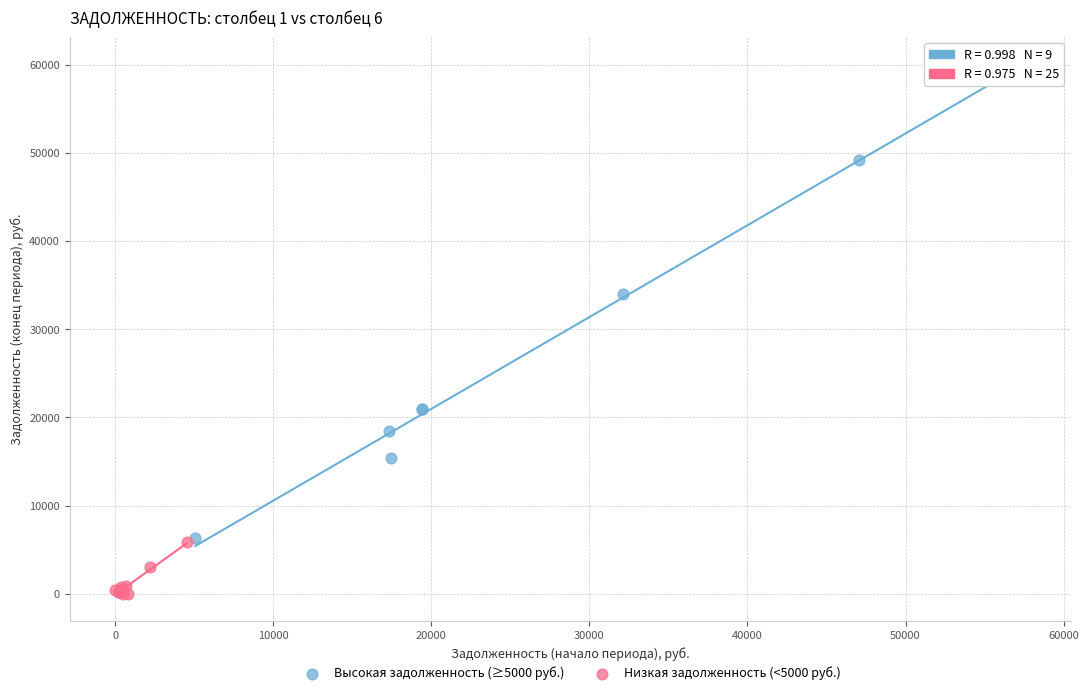

What are all the series names shown in the legend?

Высокая задолженность (≥5000 руб.), Низкая задолженность (<5000 руб.)